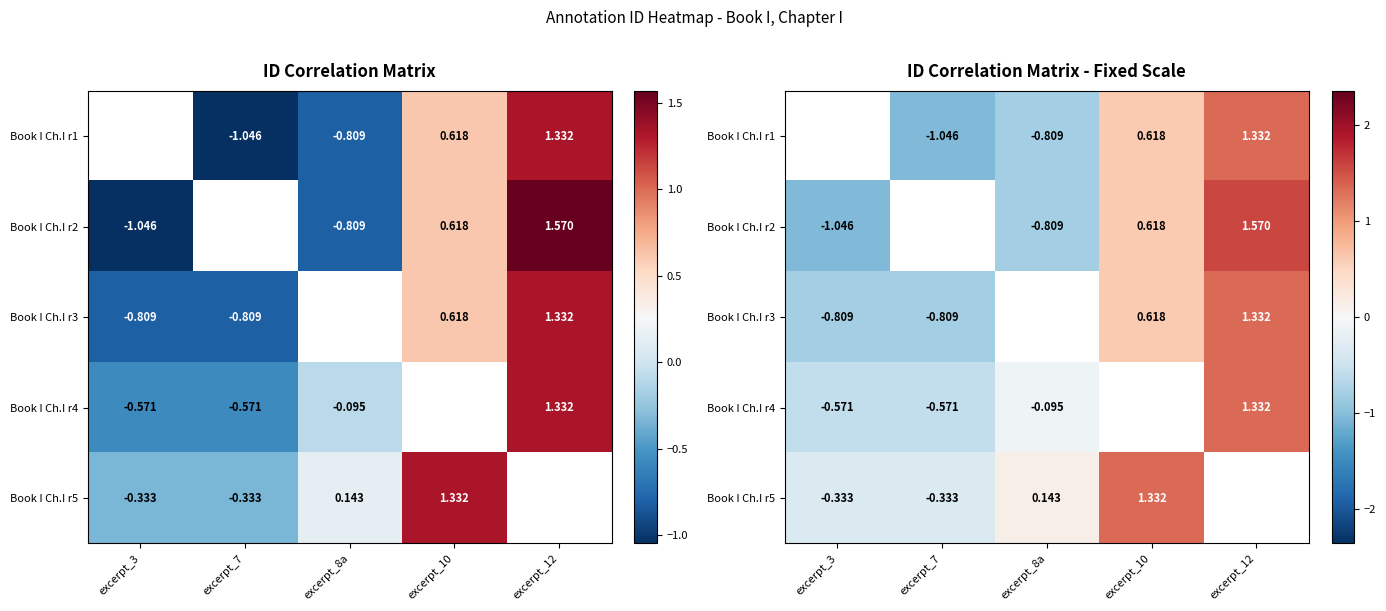

What is the maximum value shown in the chart?

1.6